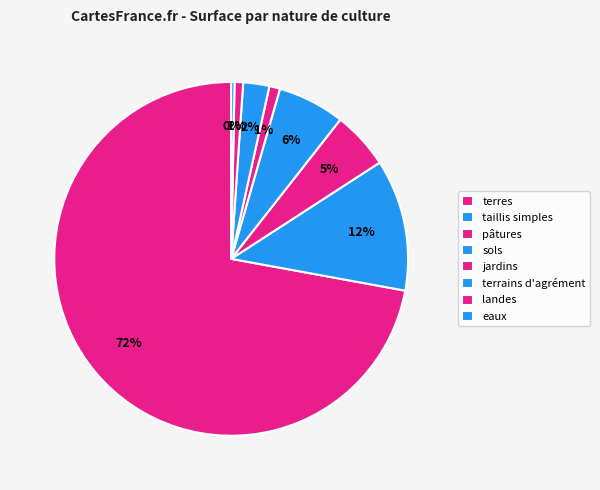

Is it true that pâtures is 1% of the pie?

False